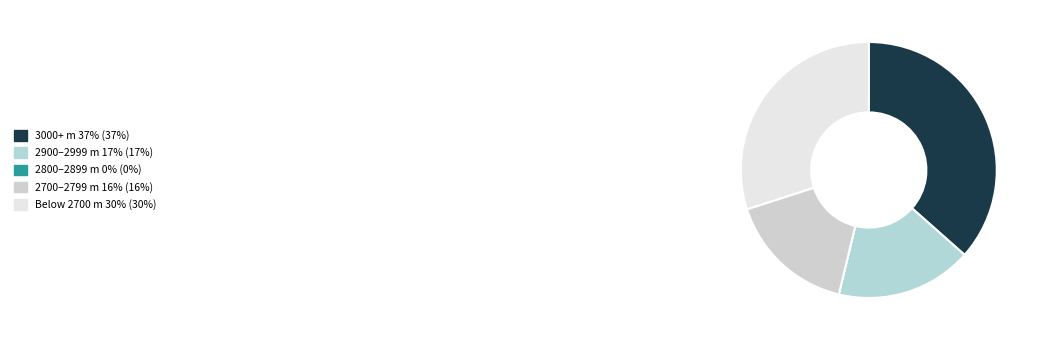

Is there a majority slice in this chart?

No